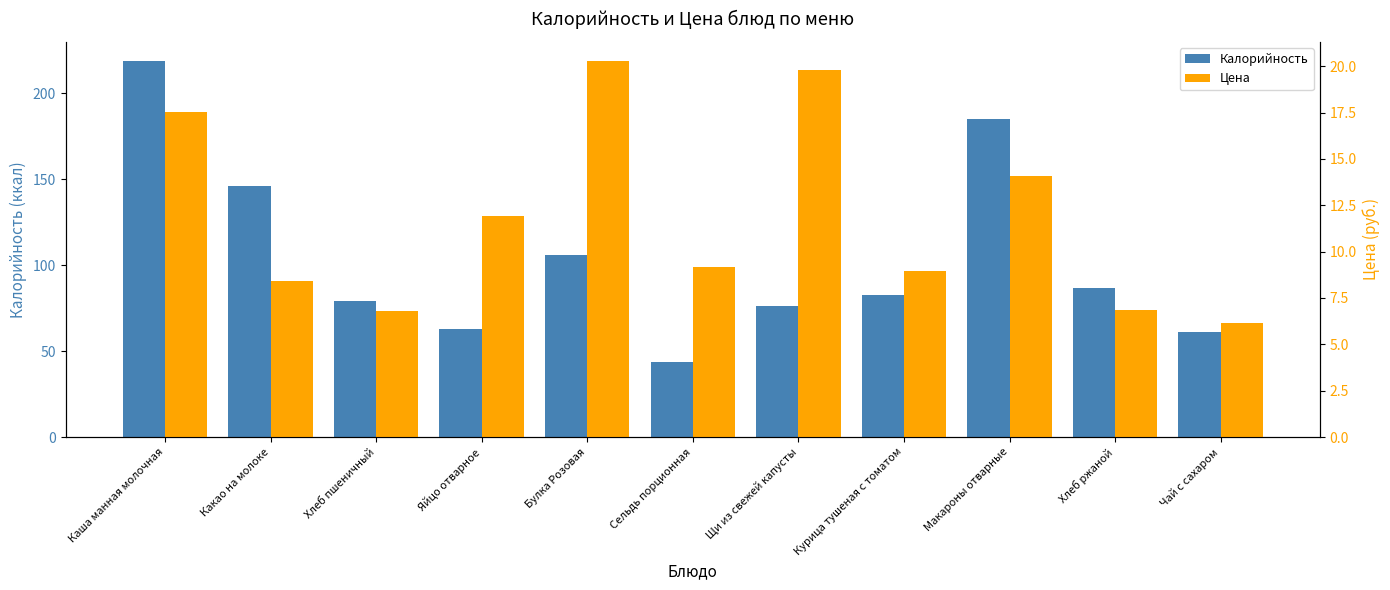

What is the total value across all series at Курица тушеная с томатом?

91.4